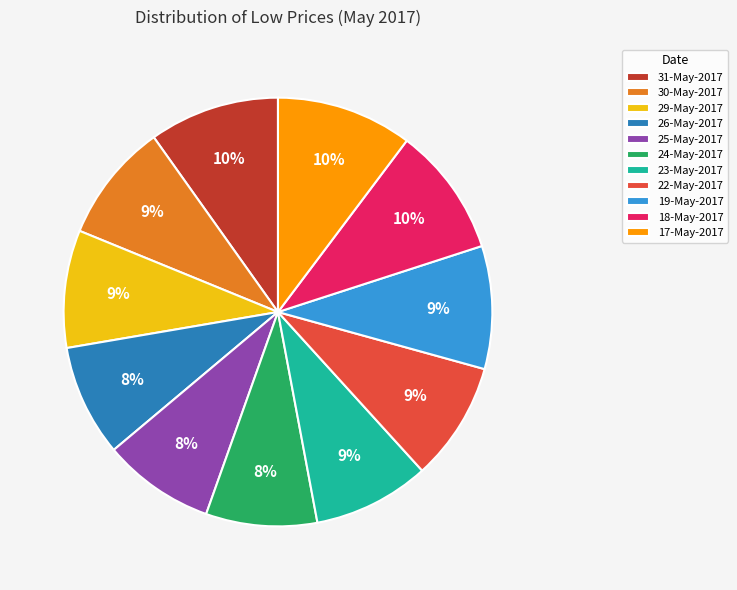

Combined, do 19-May-2017 and 31-May-2017 account for over 50%?

No